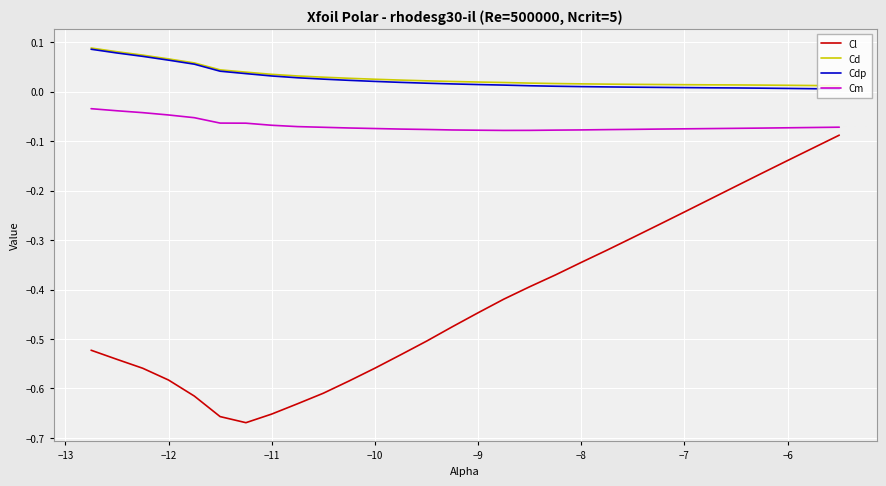

True or false: Cd and Cm cross at least once.

False